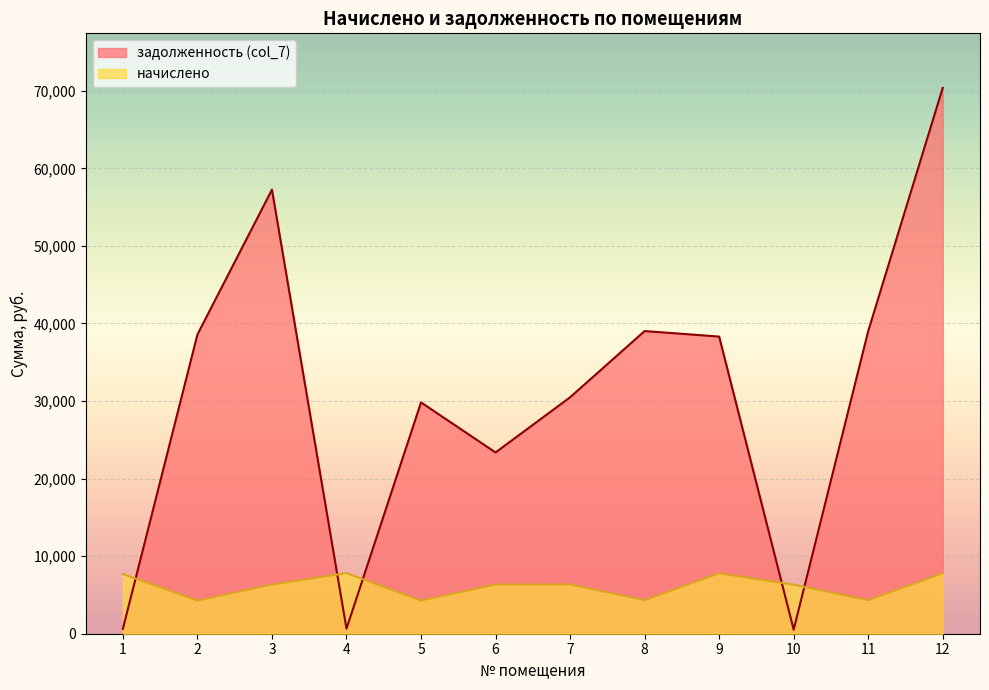

How many interior local peaks does the задолженность (col_7) series have?

3